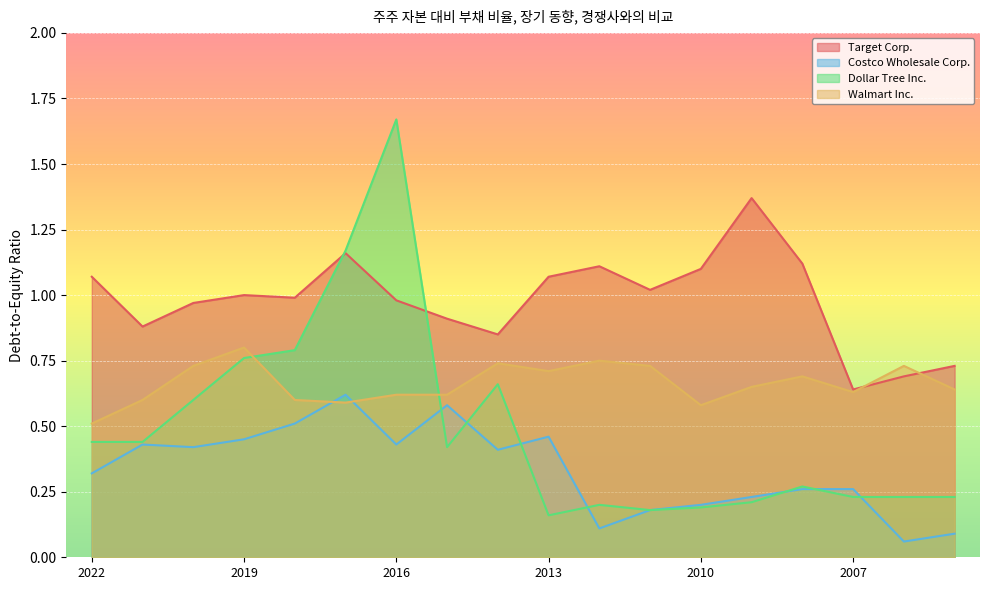

Rank the series by their average value, from lowest to highest.

Costco Wholesale Corp., Dollar Tree Inc., Walmart Inc., Target Corp.